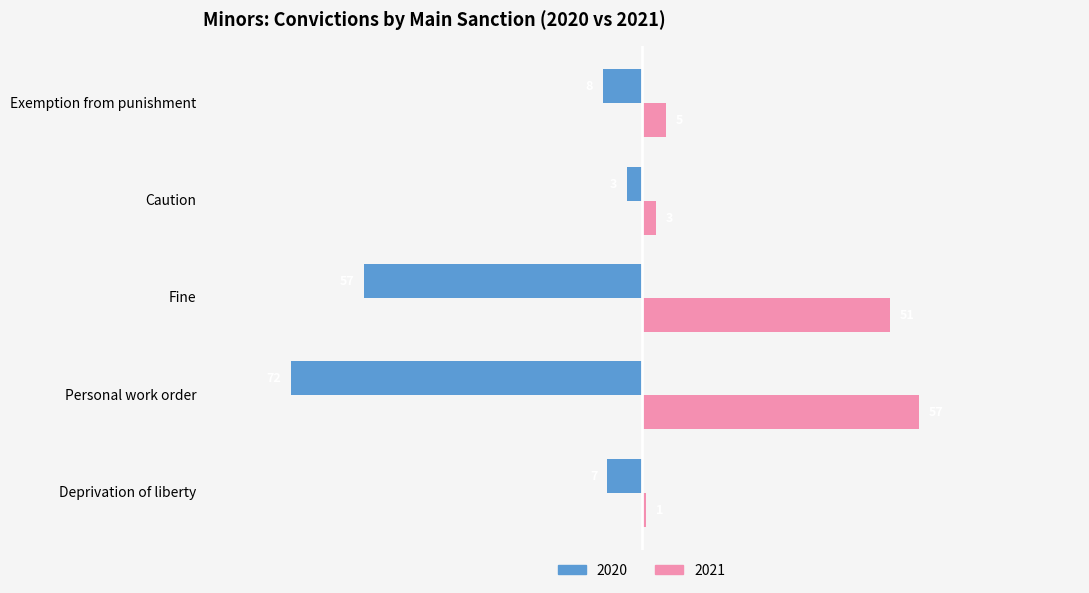

At Exemption from punishment, list the series in order from smallest to largest.

2020, 2021